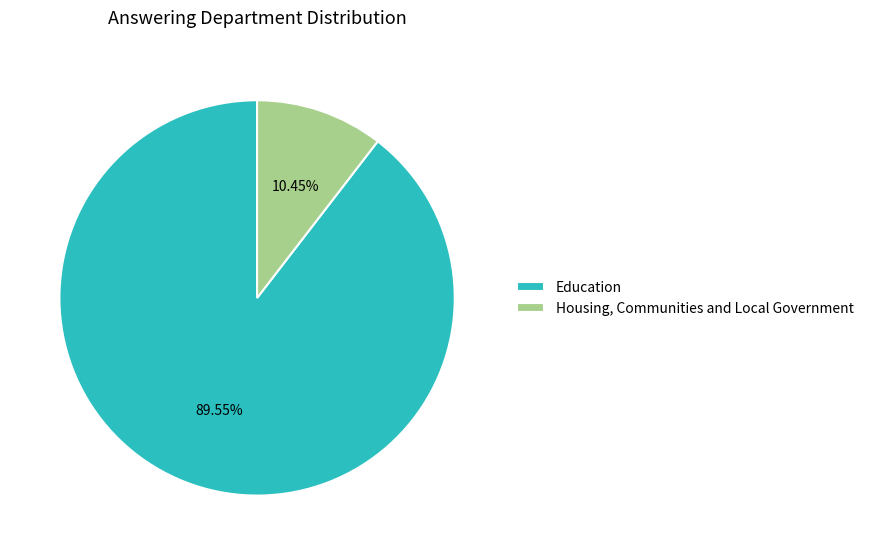

What is the smallest slice in the pie chart?

Housing, Communities and Local Government